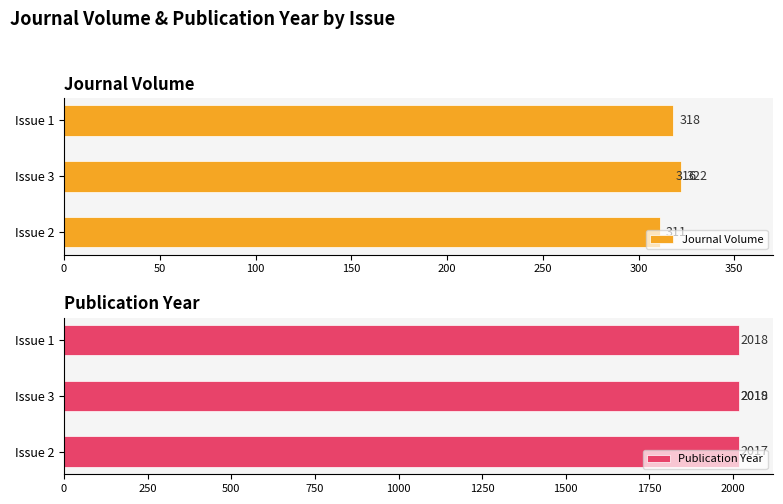

Is the value of Journal Volume at 150 greater than the value of Publication Year at 50?

No